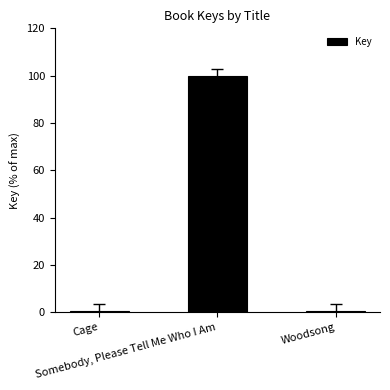

Which category has the highest value across all series?

Somebody, Please Tell Me Who I Am